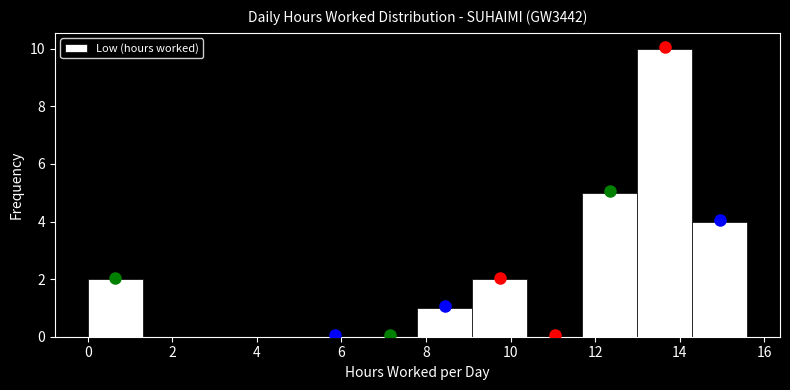

Reading left to right, list every bar in this chart as the range it spans on the x-axis followed by its height. Neither the bar edges nor the heights are printed on the chart, so give them approximately, as read against the axes.

0.0 to 1.2: 2
1.2 to 2.6: 0
2.6 to 3.8: 0
3.8 to 5.2: 0
5.2 to 6.4: 0
6.4 to 7.8: 0
7.8 to 9.0: 1
9.0 to 10.4: 2
10.4 to 11.6: 0
11.6 to 13.0: 5
13.0 to 14.2: 10
14.2 to 15.6: 4